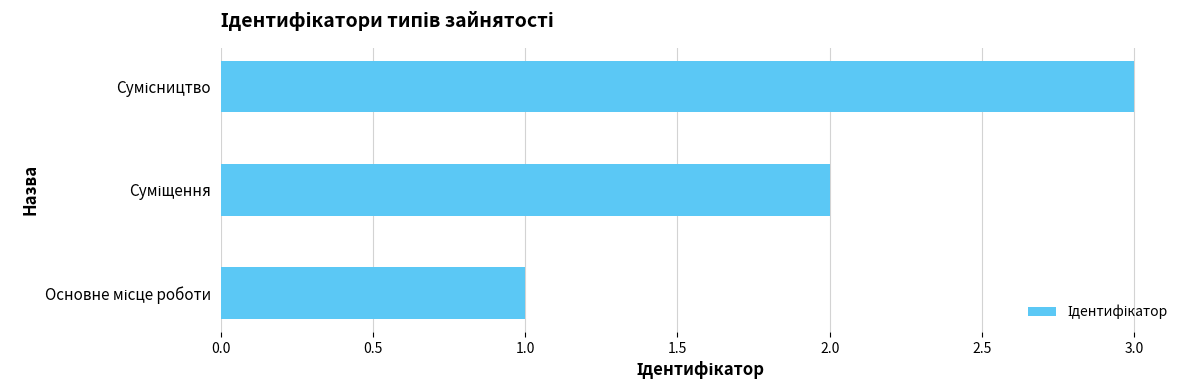

What is the greatest value displayed?

3